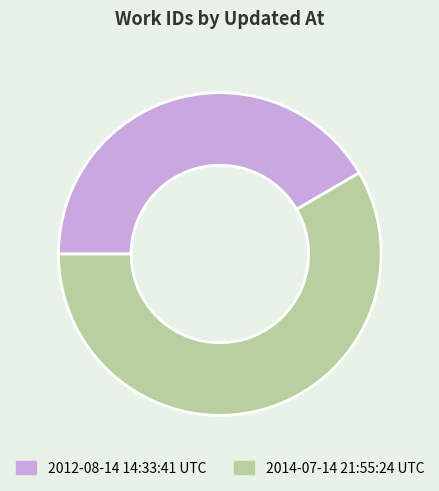

What is the largest slice in the pie chart?

2014-07-14 21:55:24 UTC